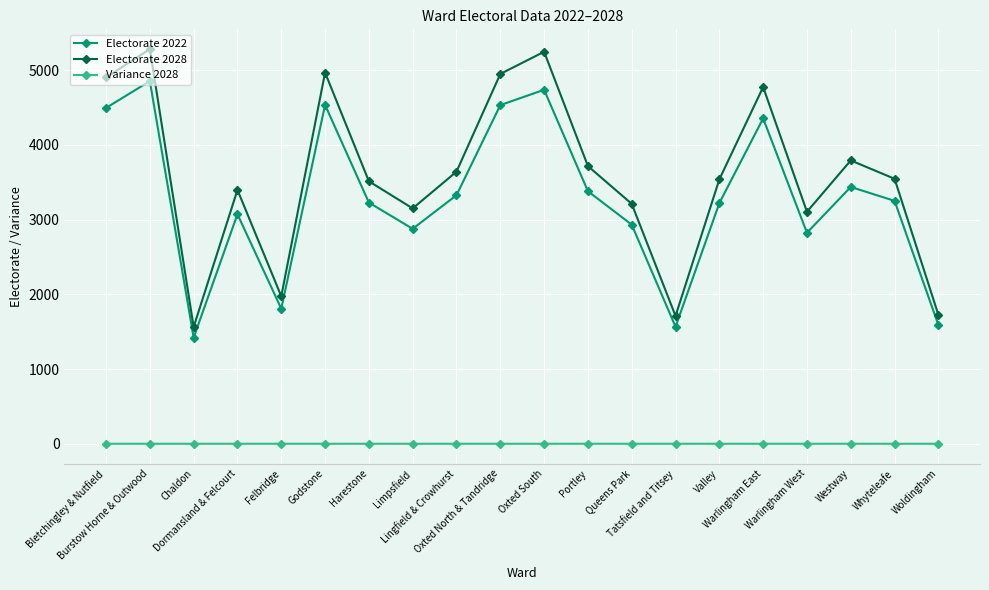

What is the difference between the maximum and minimum values in the Electorate 2022 series?

3434.0